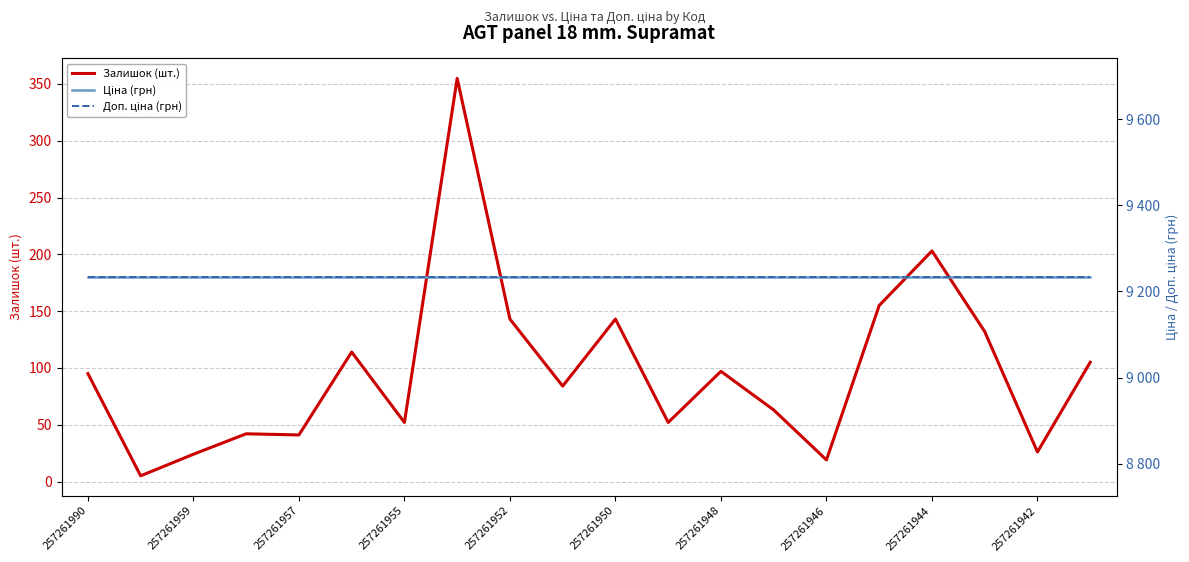

Between 257261990 and 11, which series saw the biggest shift?

Залишок (шт.)